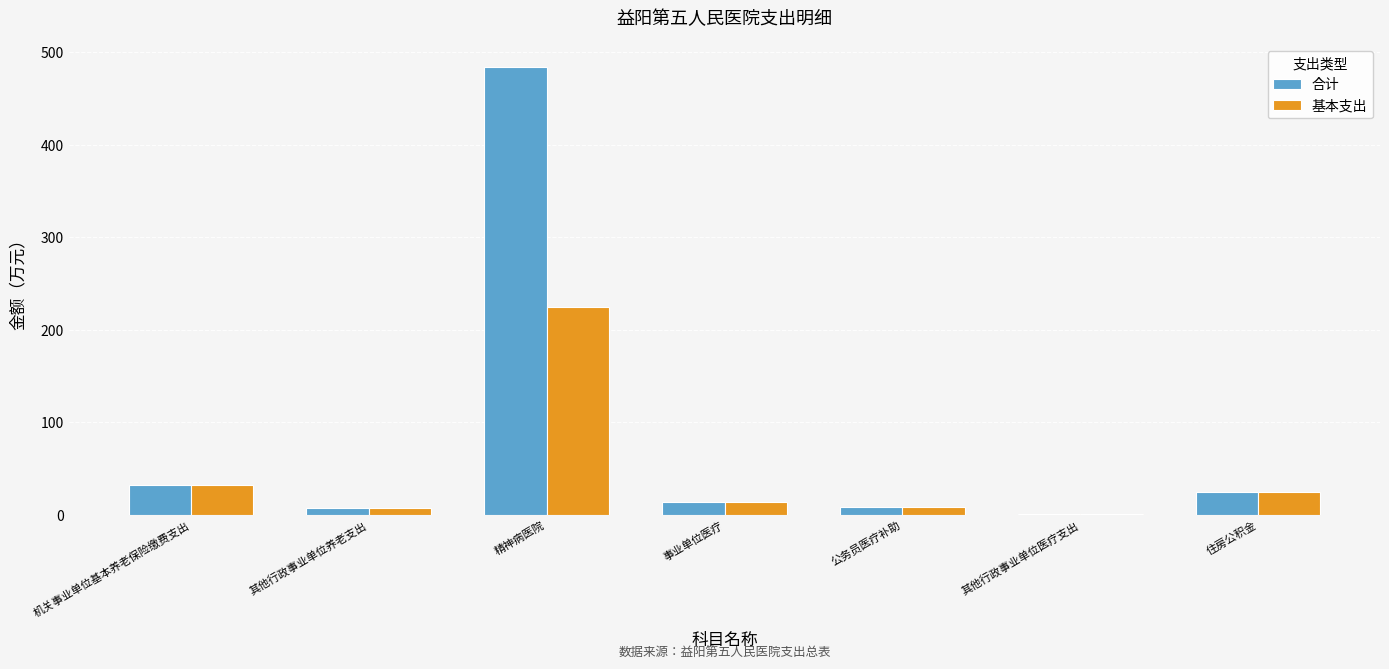

What is the maximum value for 合计?

484.0